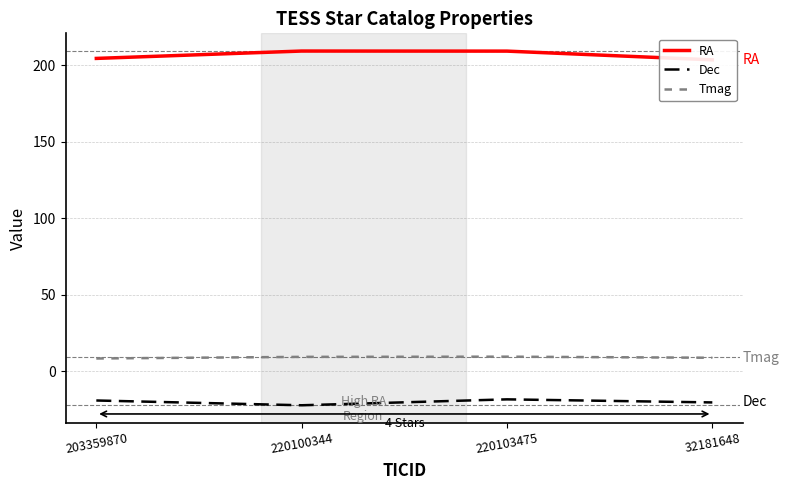

True or false: RA has more than 2 points higher than both neighbors.

False